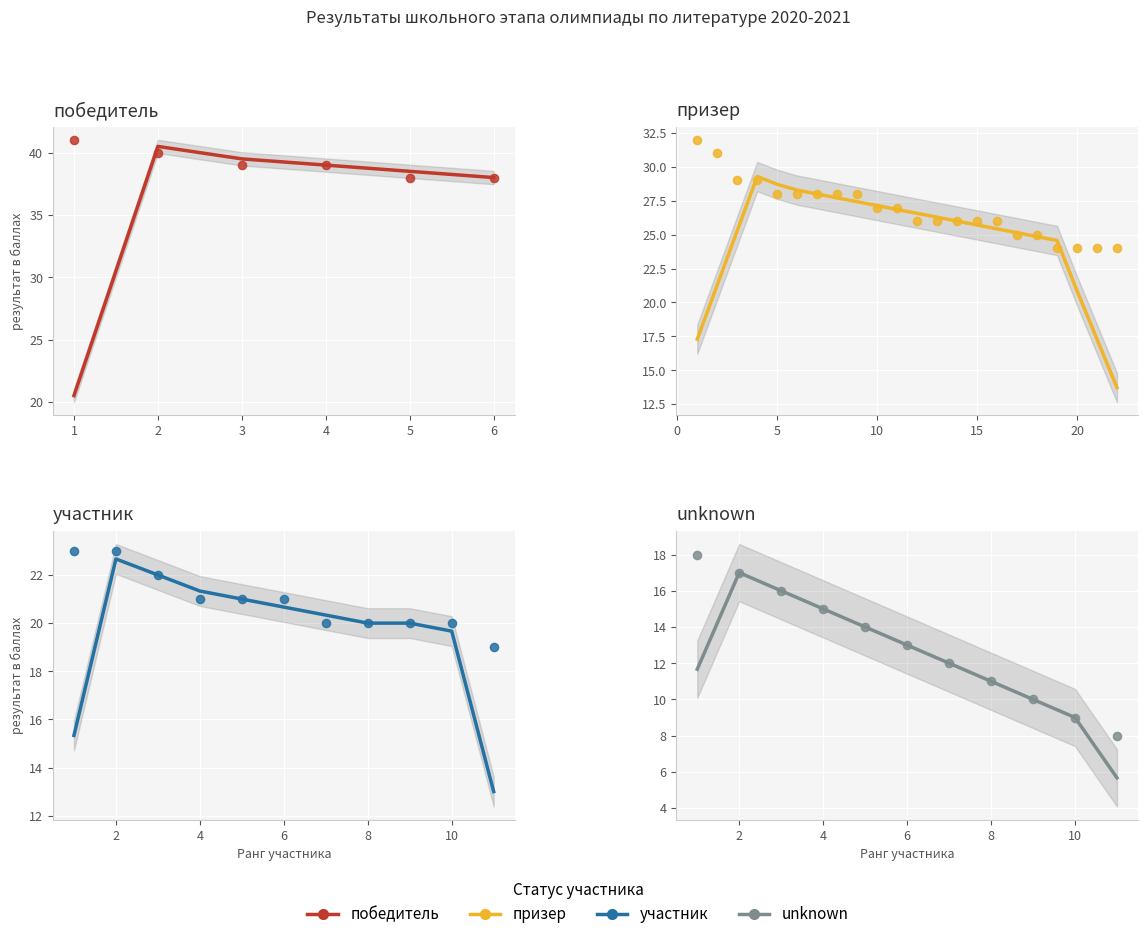

Which series has the widest spread of Y values?

победитель